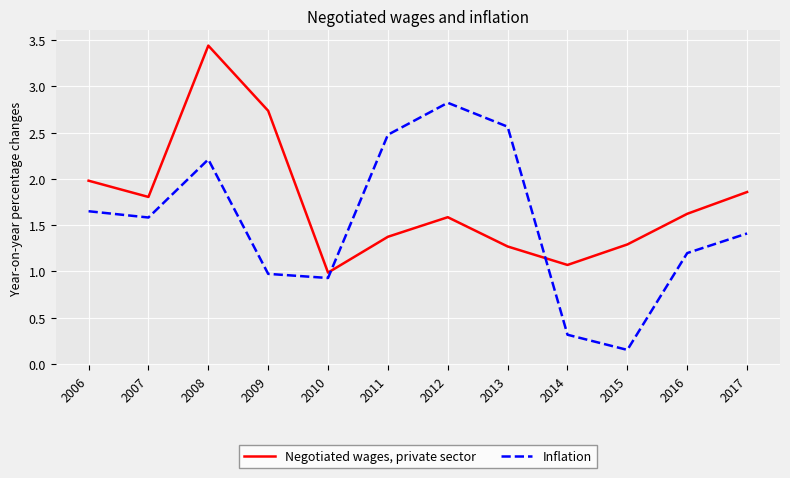

The value of Inflation at 2008 is 3.9. True or false?

False